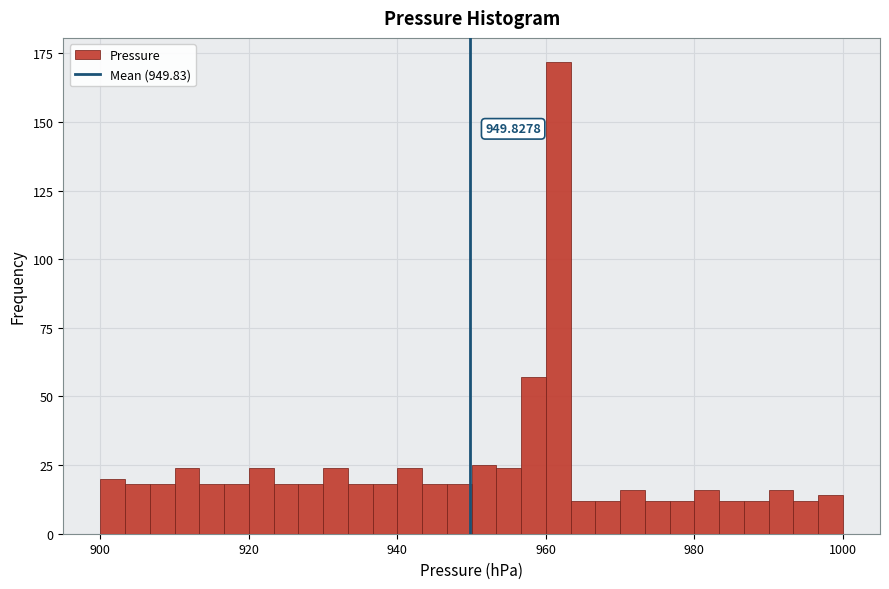

Read against the x-axis, roughly where is the centre of the tallest bar?

962